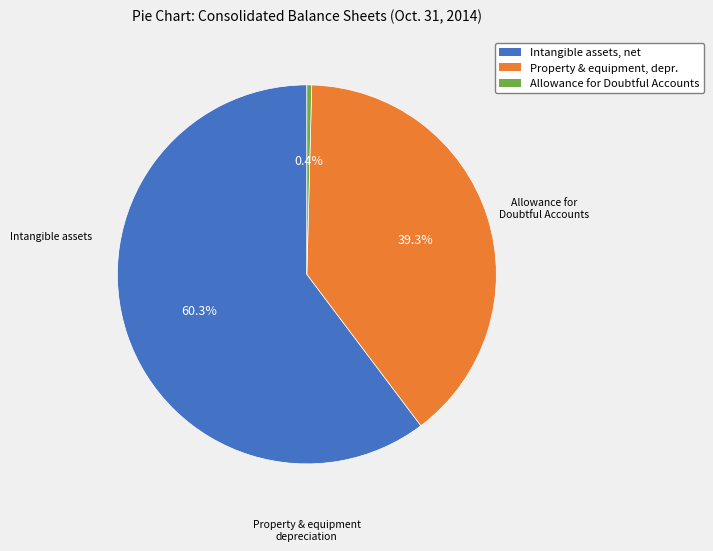

Which category has the smallest portion of the pie?

Allowance for Doubtful Accounts